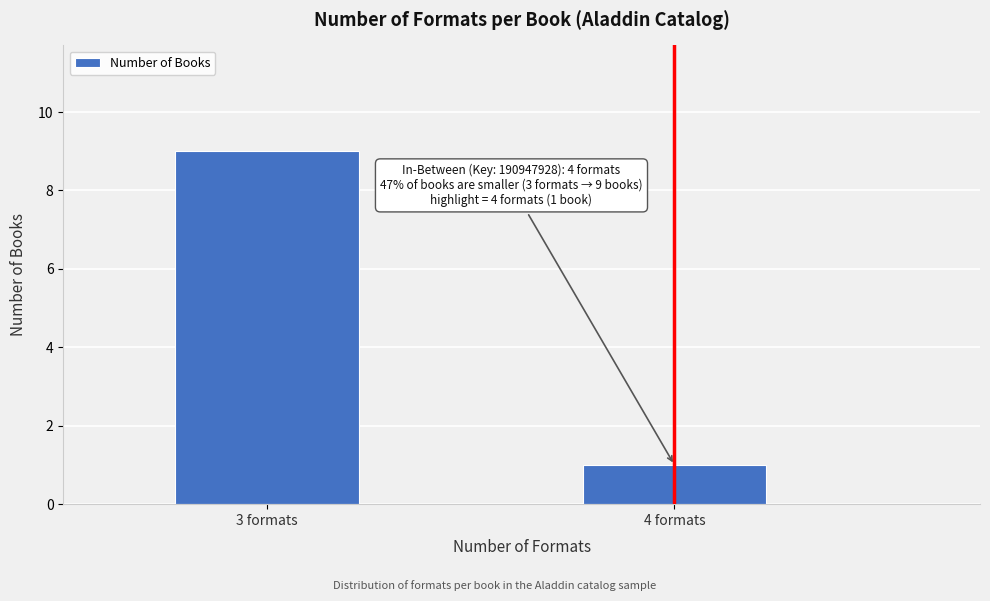

Reading right to left, what are all the values shown in this chart?

1	9